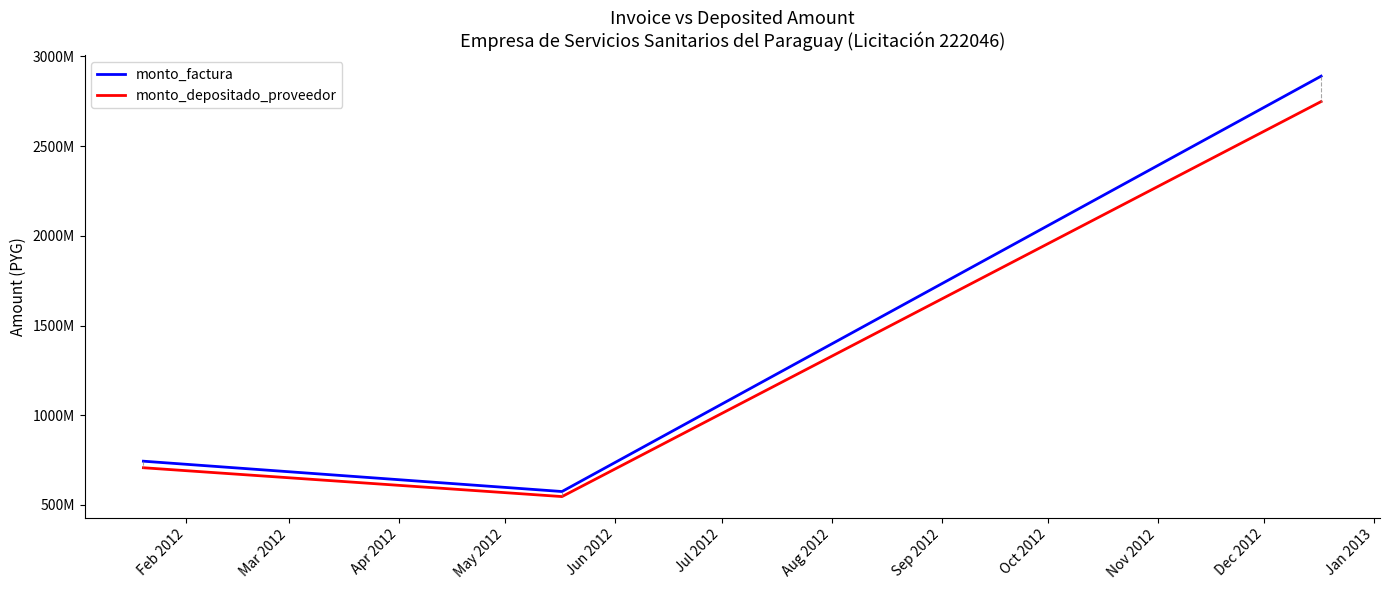

Reading left to right, list all the values displayed in this chart.

monto_factura: 744000000	575000000	2890000000
monto_depositado_proveedor: 707530473	546814545	2748337457